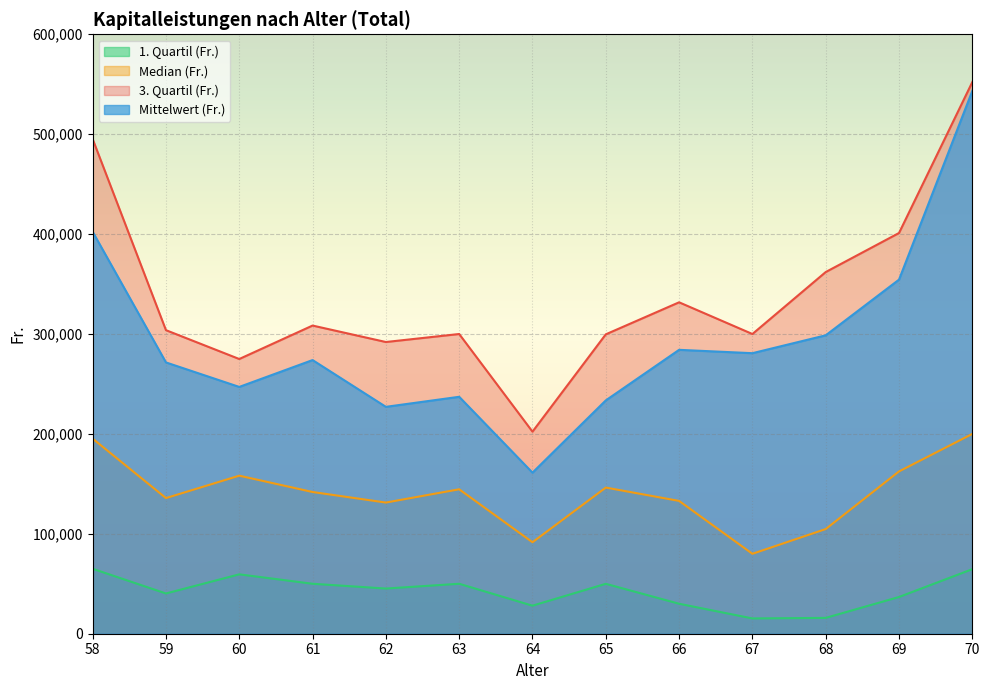

How many data points in 3. Quartil (Fr.) are above 303841?

6